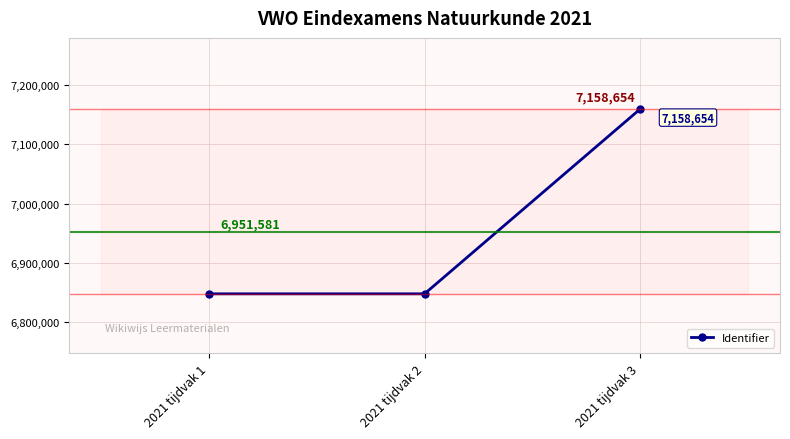

How many series are shown in this chart?

1